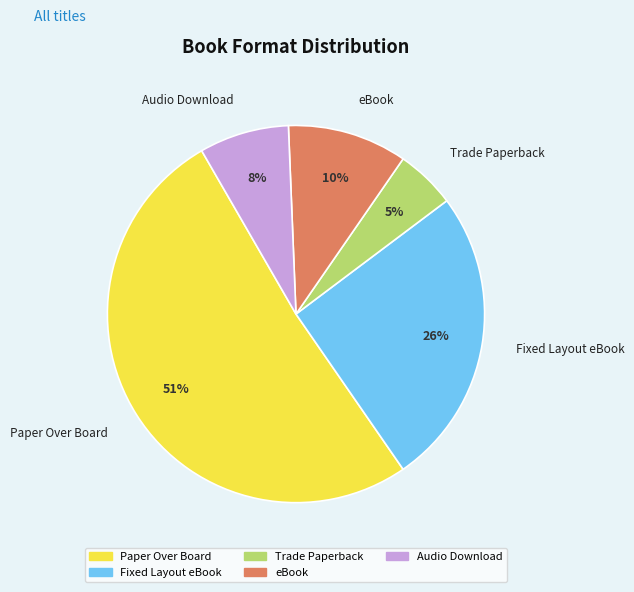

The Trade Paperback slice represents 5% of the pie. True or false?

True